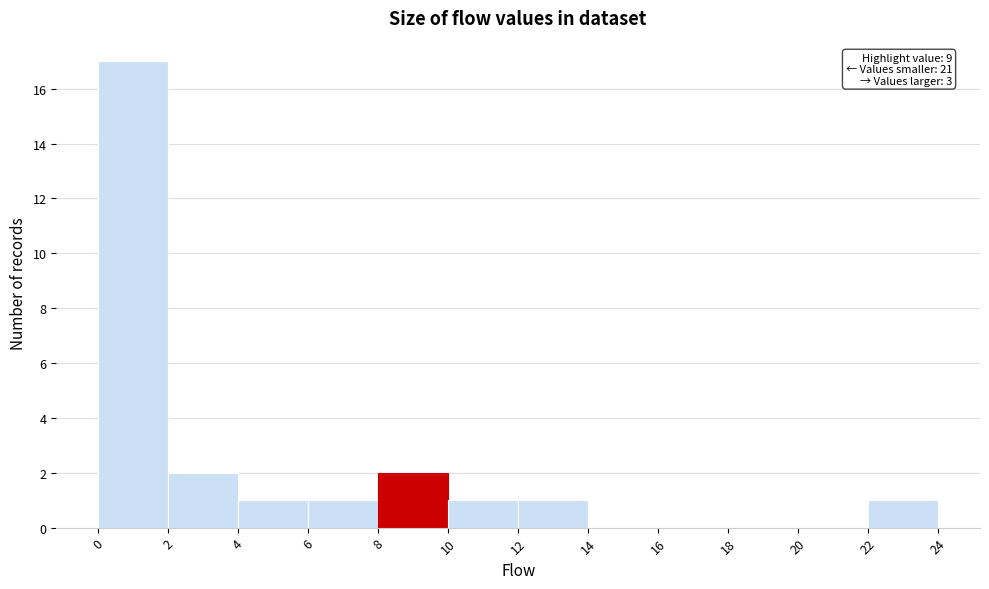

Which range on the x-axis has the tallest bar?

0 to 2